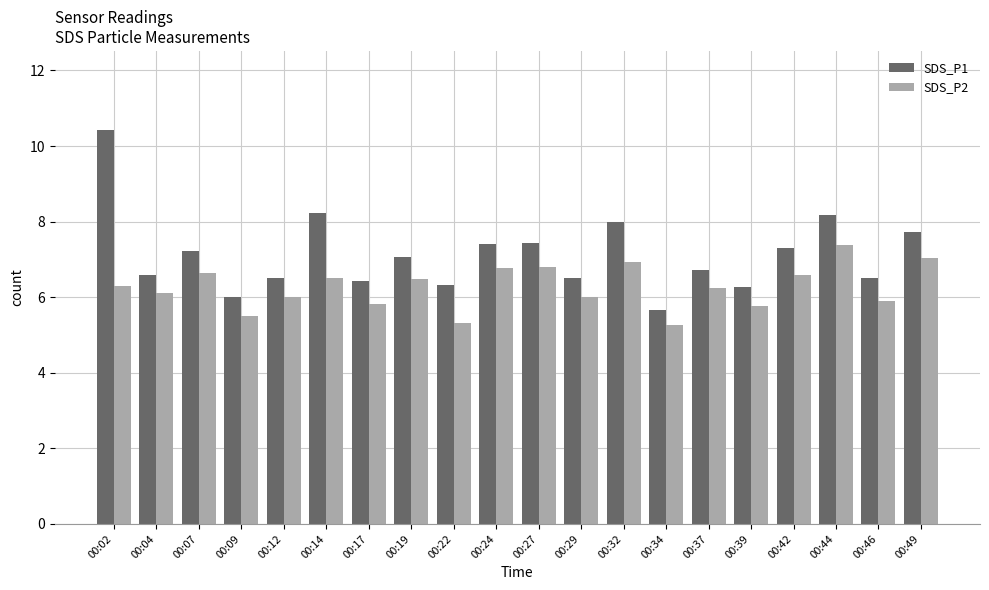

What is the total value across all series at 00:34?

10.9